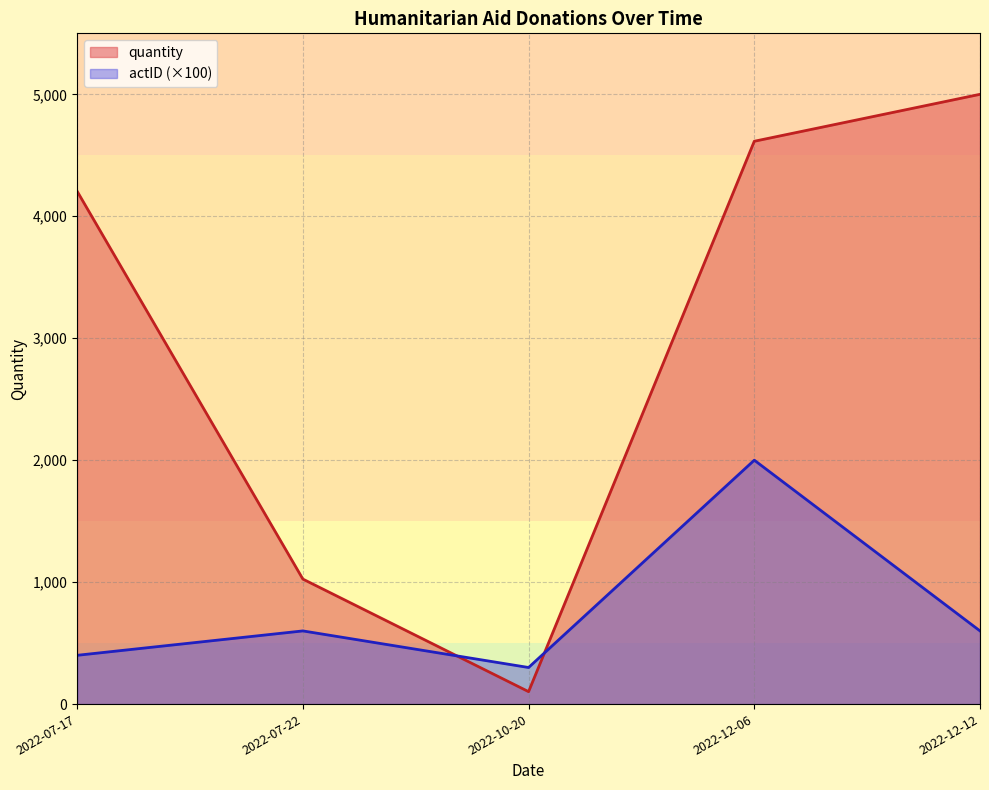

How many lines are shown in the chart?

2